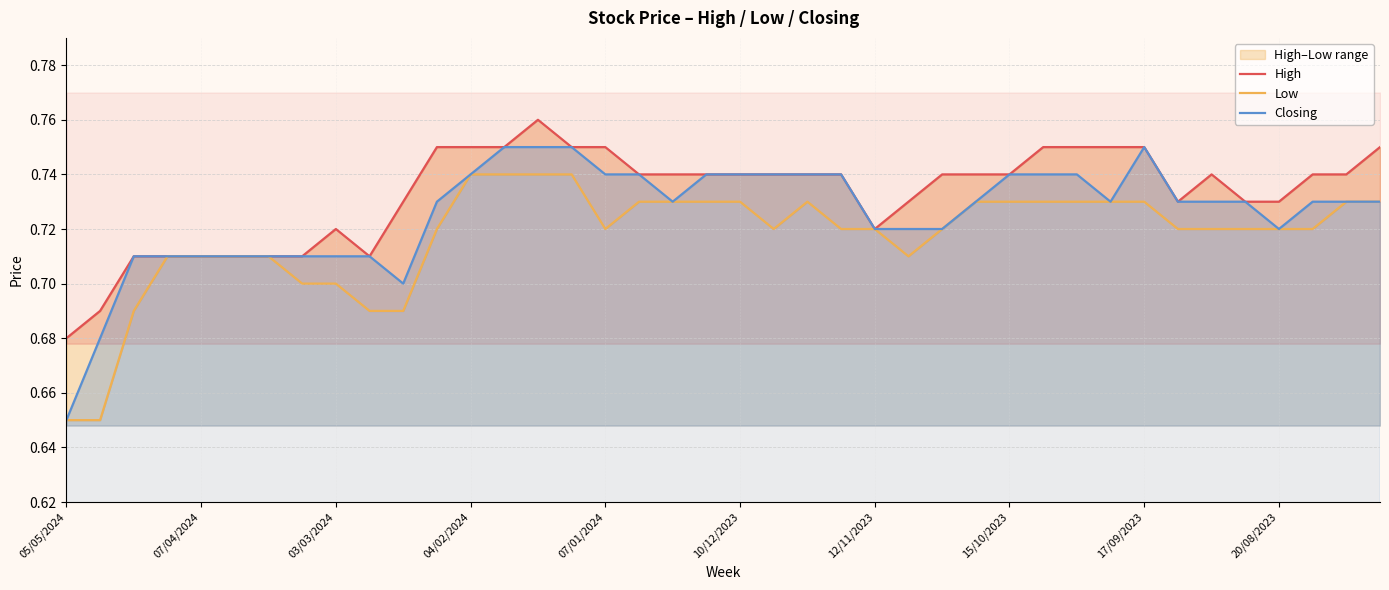

Which category has the lowest value in the Closing series?

05/05/2024